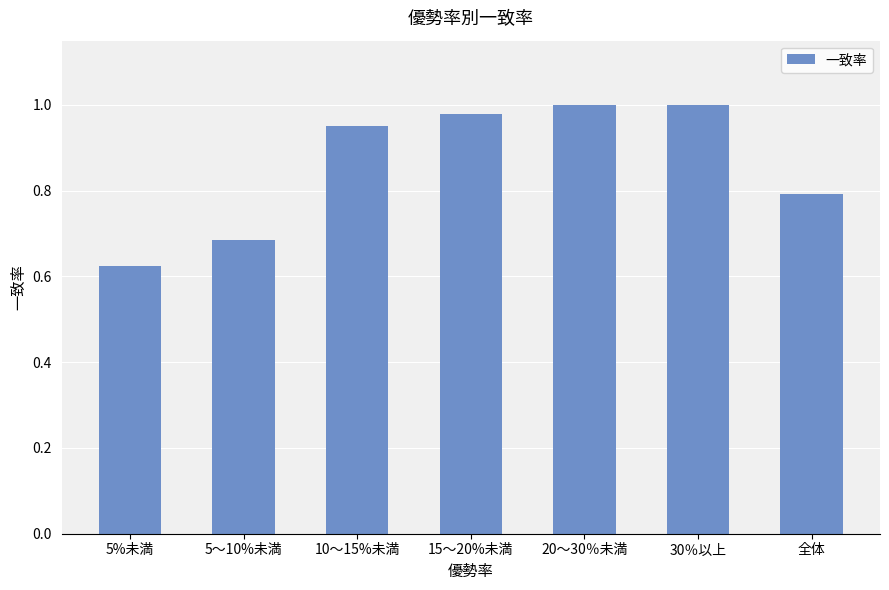

What is the difference between the maximum and minimum values?

0.4